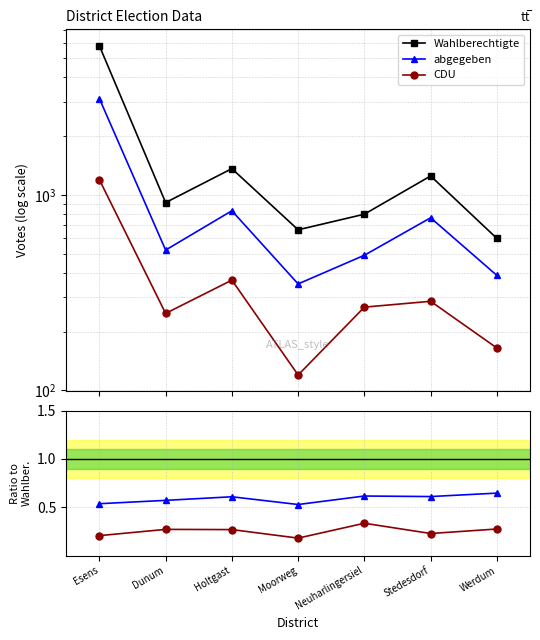

Read the Wahlberechtigte value at Stedesdorf.

1252.0